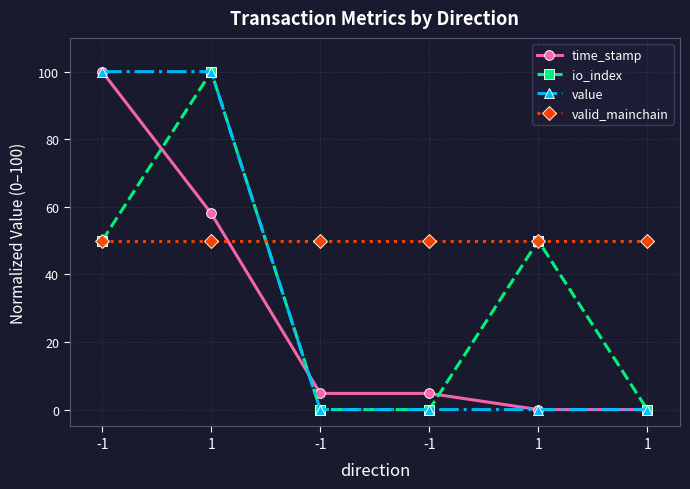

How many lines are shown in the chart?

4